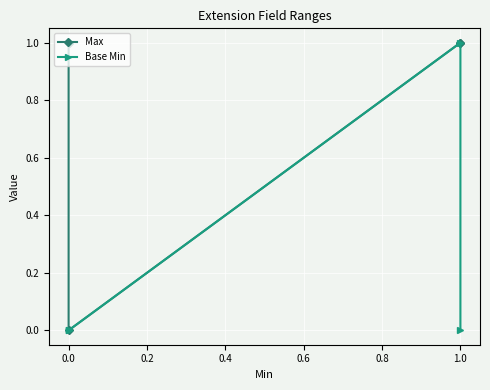

How many series are shown in this chart?

2